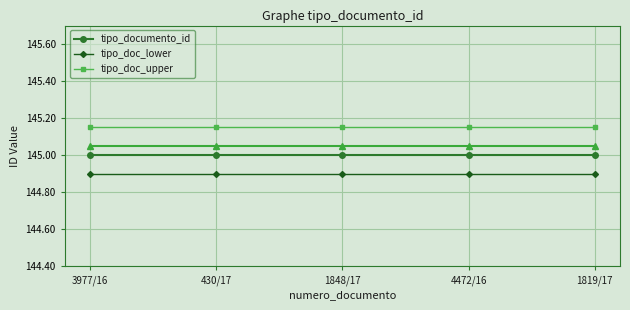

Does the chart have visible grid lines?

Yes